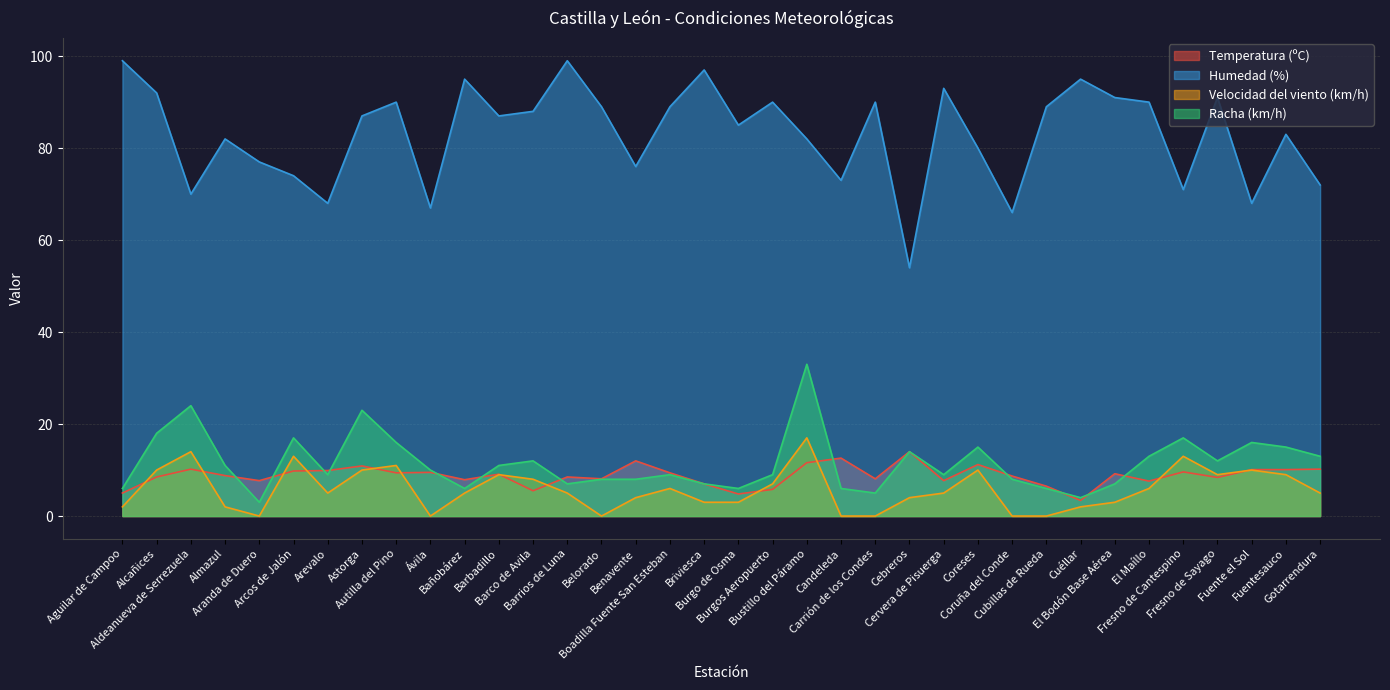

What value does the Racha (km/h) series have at Burgos Aeropuerto?

9.0